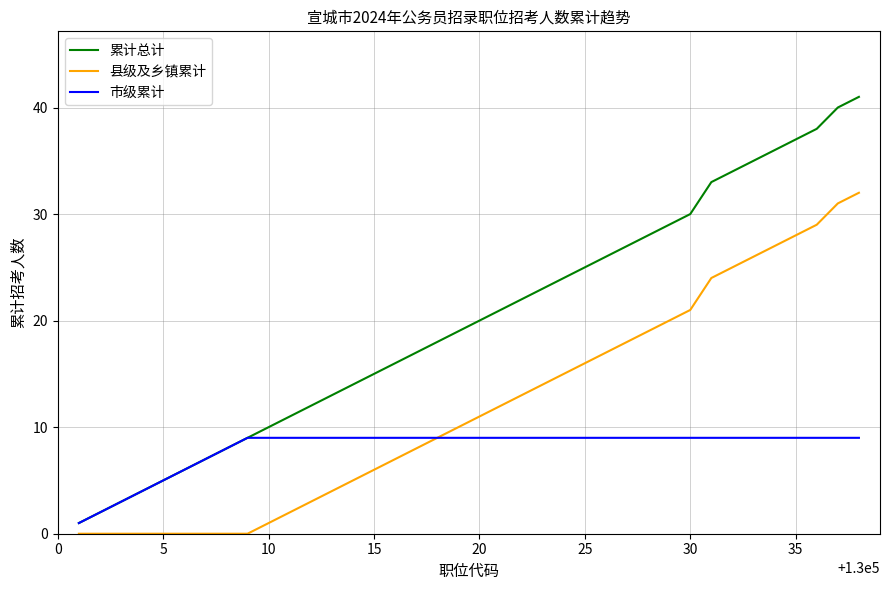

What are all the series names shown in the legend?

累计总计, 县级及乡镇累计, 市级累计